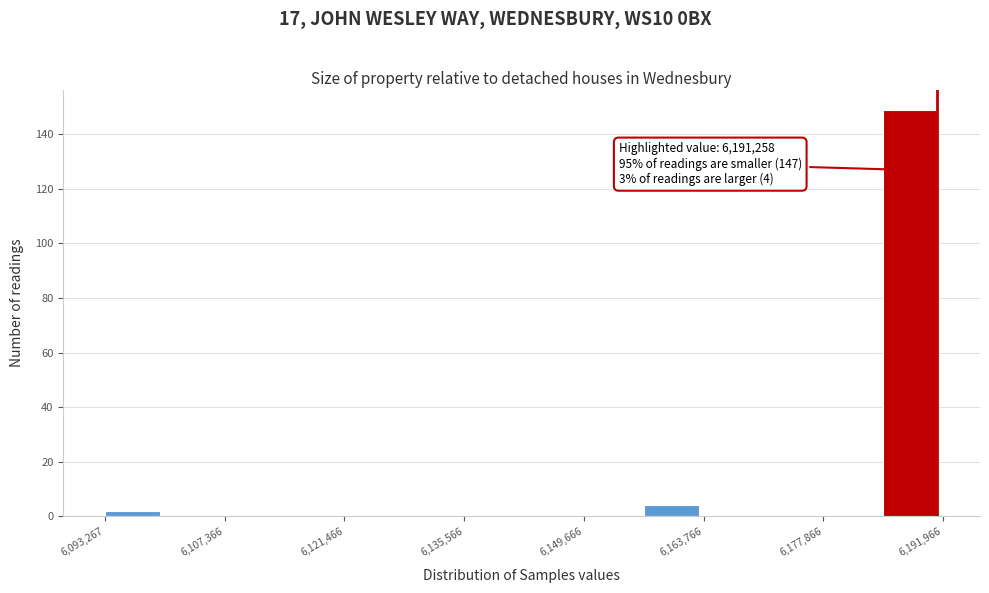

Read against the x-axis, roughly where is the centre of the tallest bar?

6188000